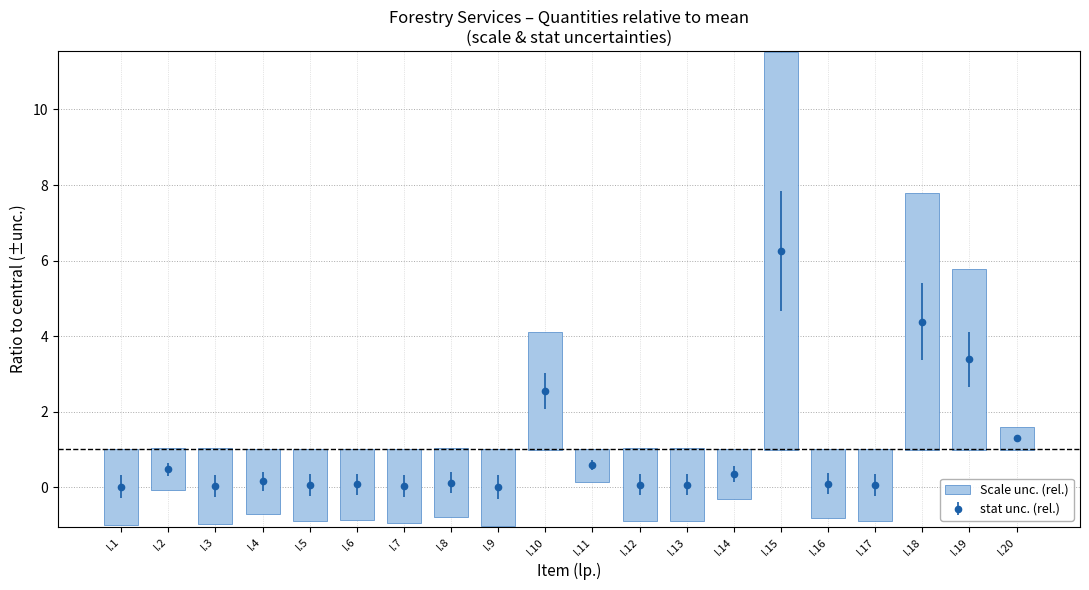

Reading left to right, extract all data points from this chart.

I.1=0.0	I.2=0.5	I.3=0.0	I.4=0.1	I.5=0.1	I.6=0.1	I.7=0.0	I.8=0.1	I.9=0.0	I.10=2.5	I.11=0.6	I.12=0.1	I.13=0.1	I.14=0.3	I.15=6.2	I.16=0.1	I.17=0.1	I.18=4.4	I.19=3.4	I.20=1.3